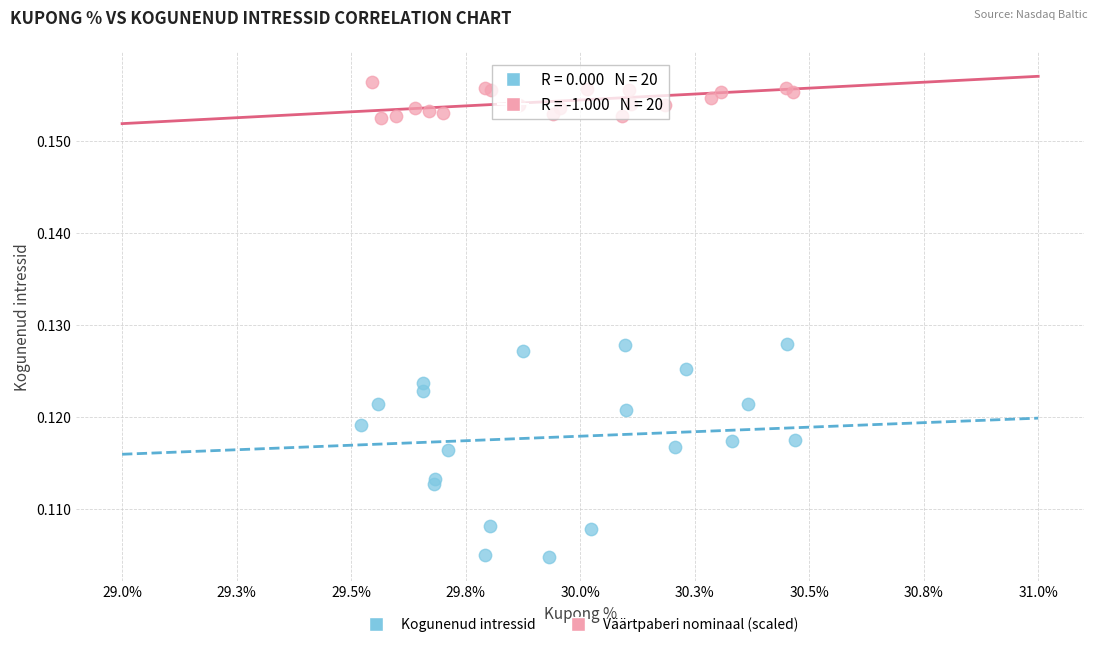

Which series has the largest Y range (max minus min)?

Kogunenud intressid